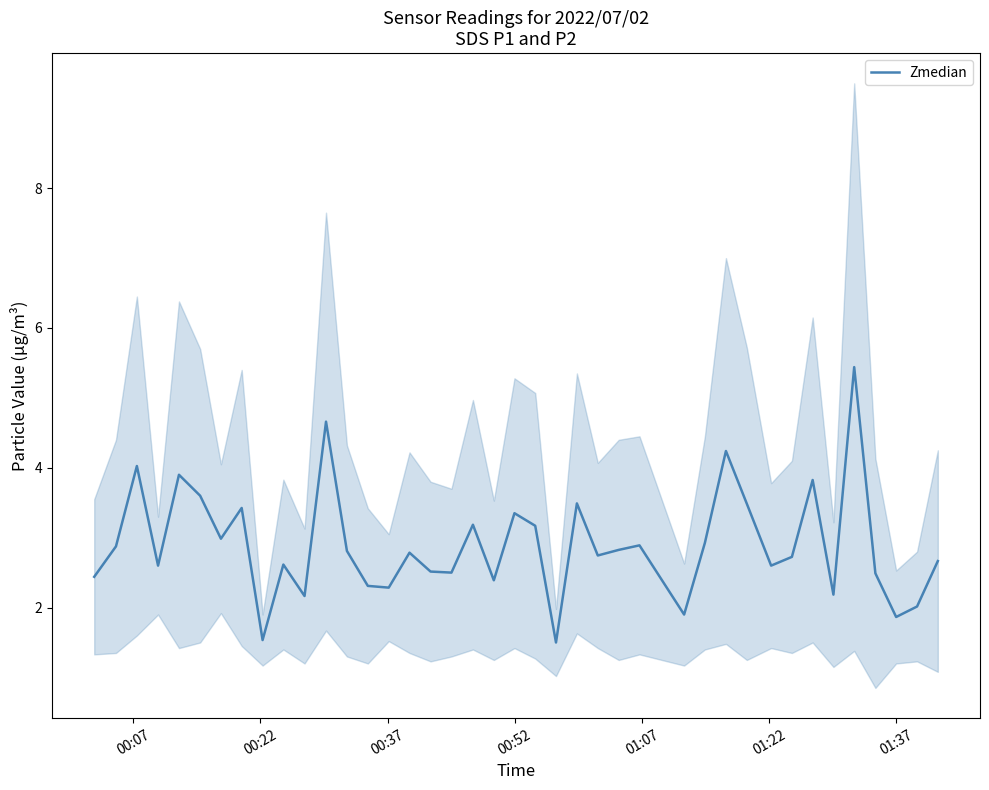

What is the smallest value displayed?

1.5